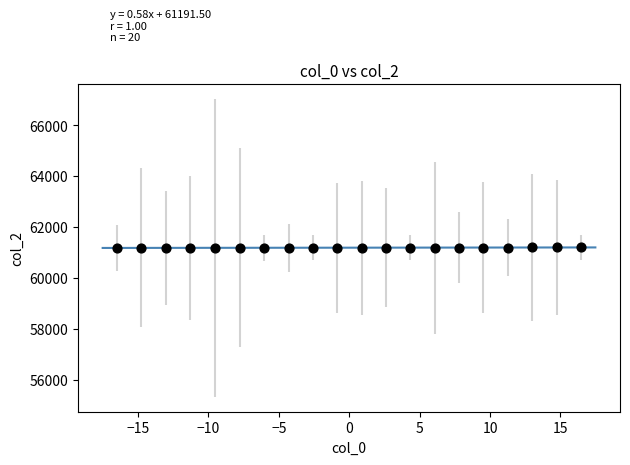

What is the range of Y values (max minus min)?

19